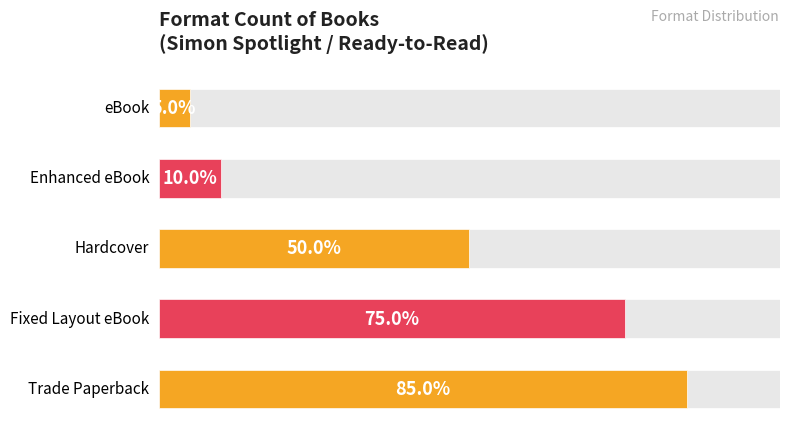

The value at 2 is 10. True or false?

True